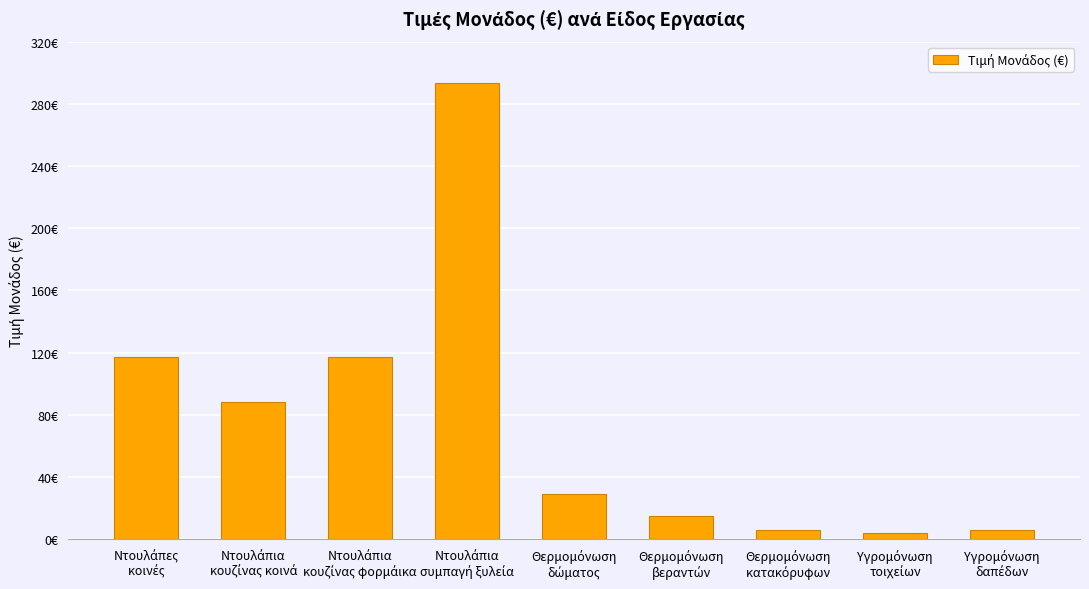

Does the chart contain any negative values?

No